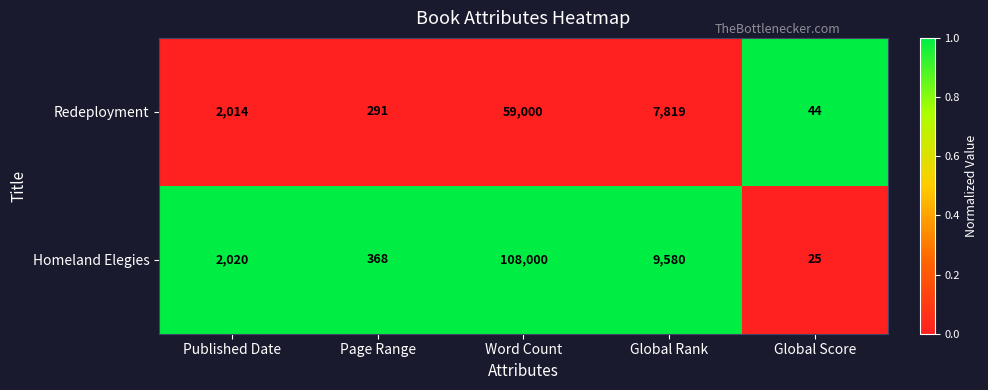

Is the value of Redeployment at Global Rank greater than the value of Homeland Elegies at Global Rank?

No